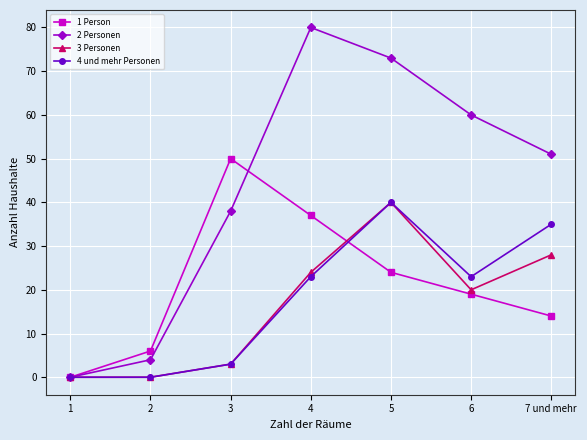

Where is 1 Person nearest to the value 25?

5